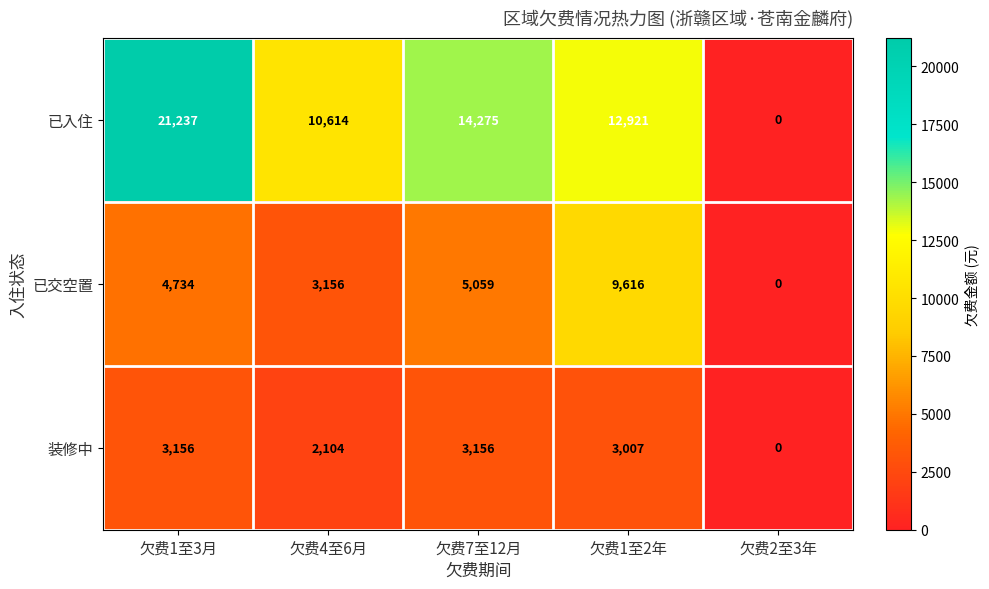

How many series are shown in this chart?

3